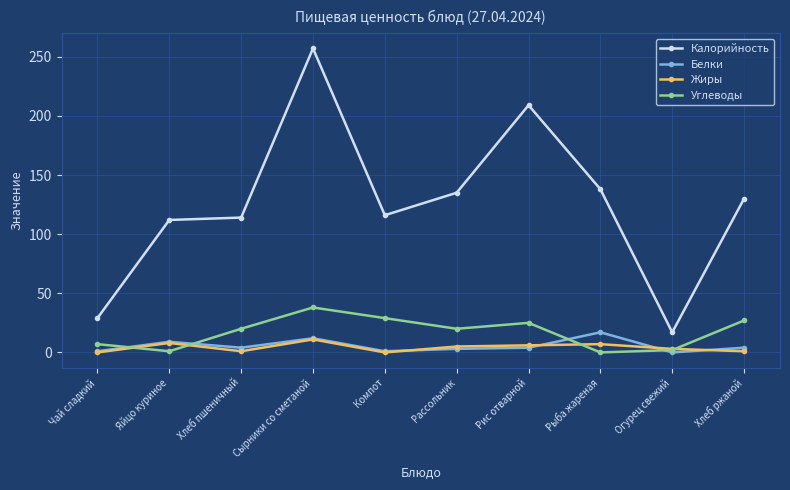

Which series has the widest spread of values?

Калорийность